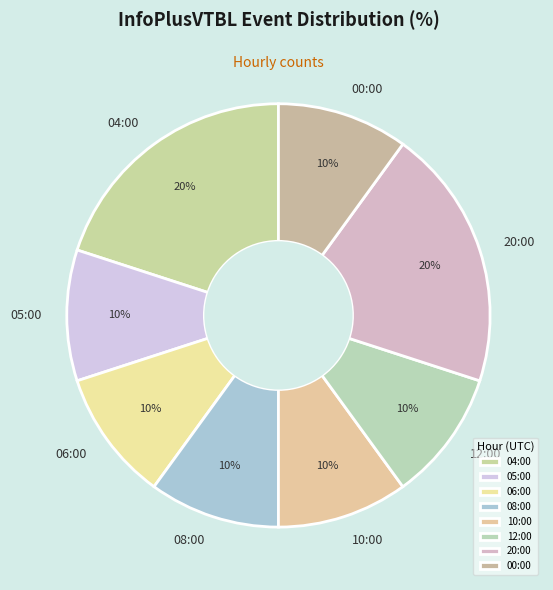

To the nearest percent, what is the average slice percentage?

12%